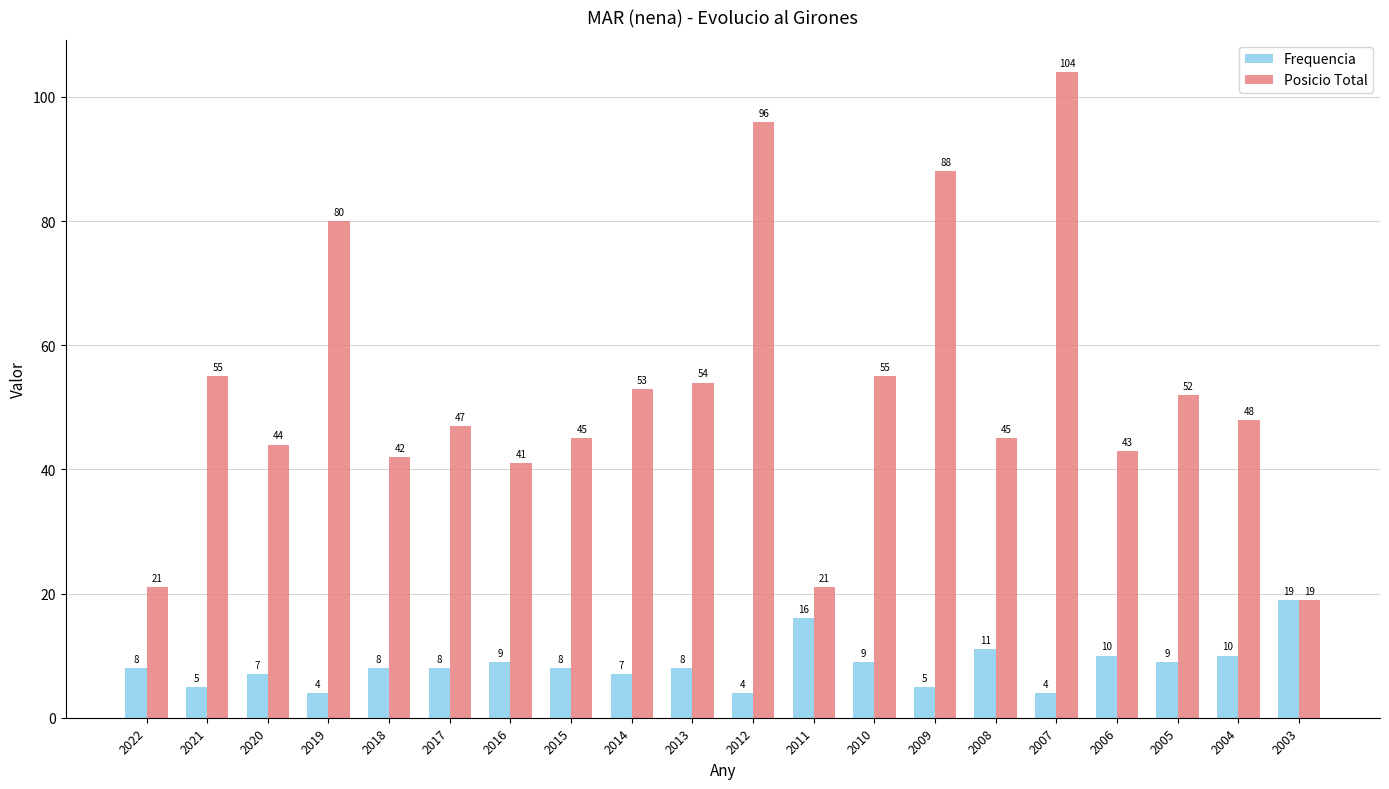

Rank the series at 2015 from lowest to highest value.

Frequencia, Posicio Total